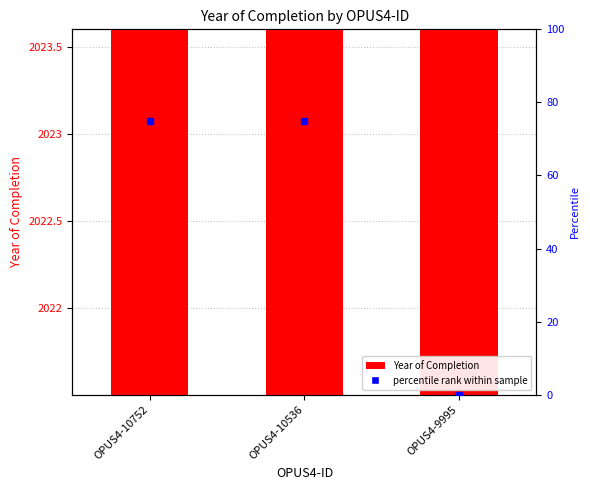

How many data points are less than 2023?

1